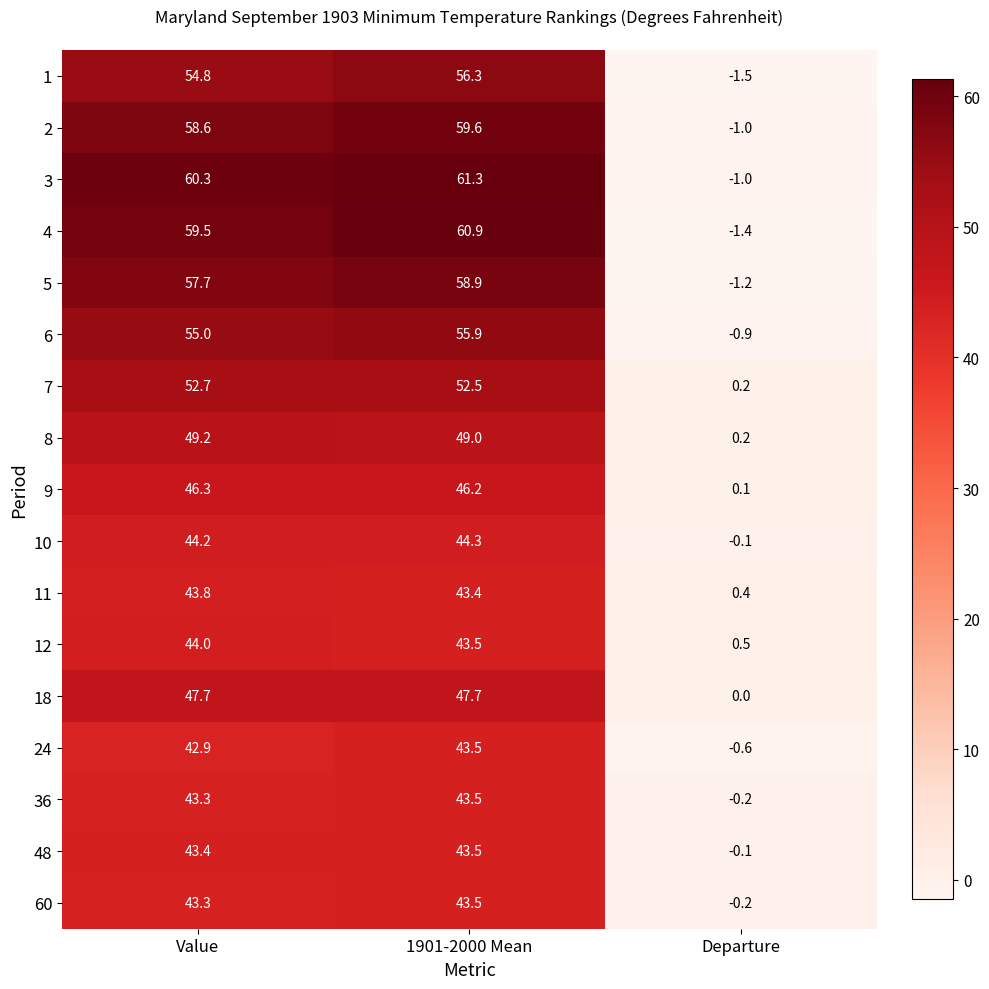

What is the average value of the 9 series?

30.9